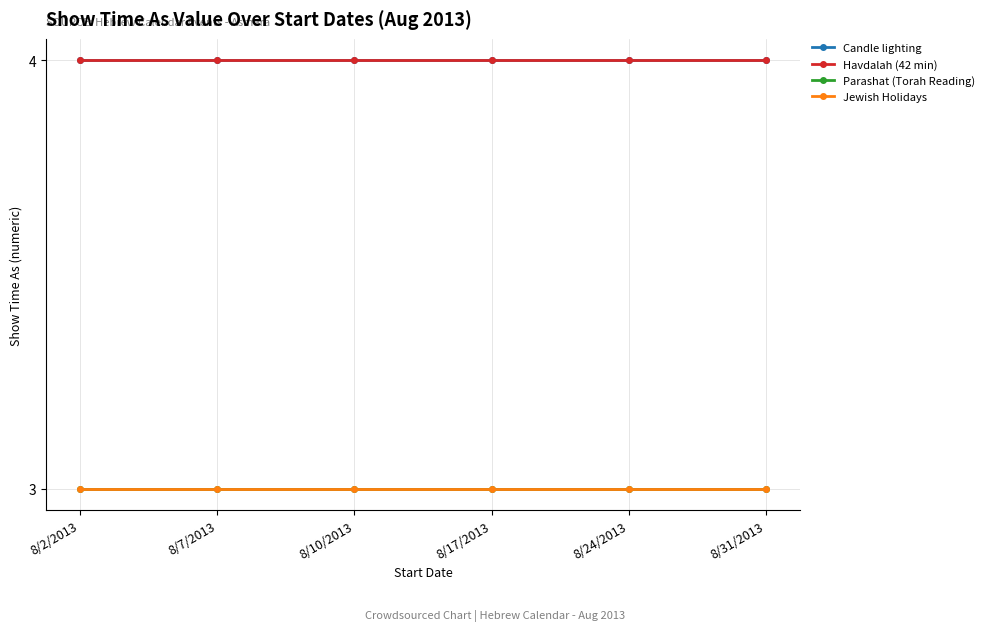

What is the lowest value of the Candle lighting series?

4